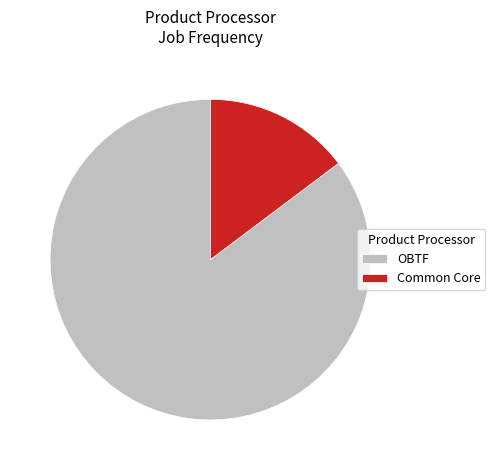

Rank the categories by value from highest to lowest.

OBTF, Common Core